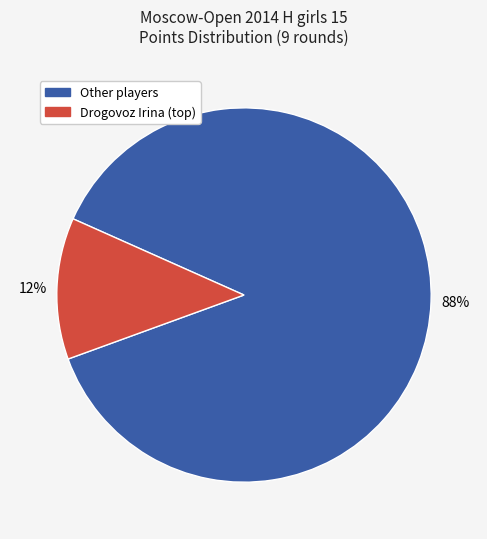

To the nearest percent, what is the average slice percentage?

50%